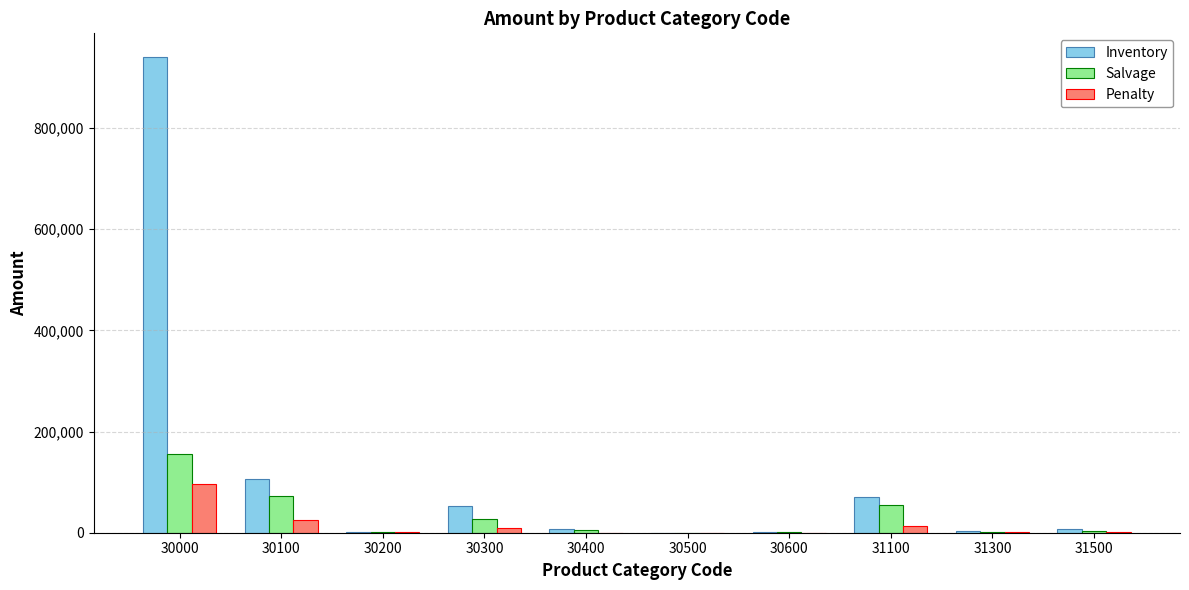

What are all the series names shown in the legend?

Inventory, Salvage, Penalty